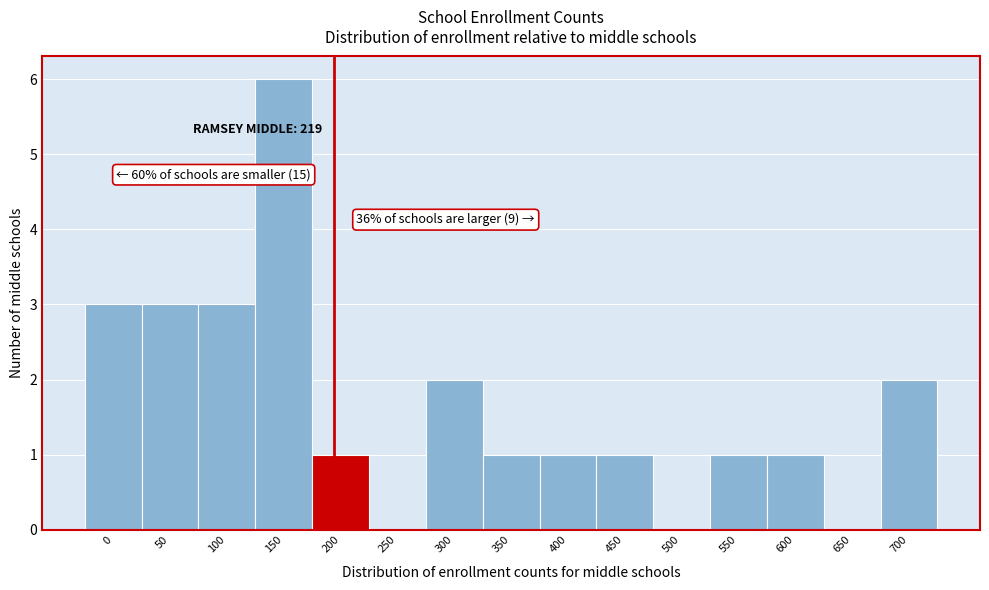

Reading right to left, extract all data points from this chart.

700=2	650=0	600=1	550=1	500=0	450=1	400=1	350=1	300=2	250=0	200=1	150=6	100=3	50=3	0=3